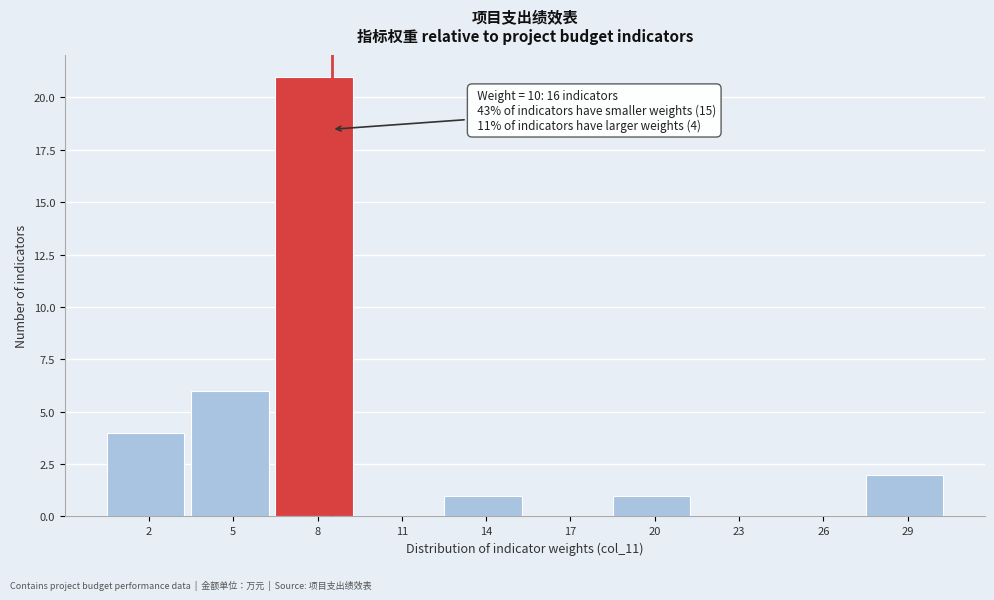

Reading right to left, transcribe all the data shown in this chart.

29=2	26=0	23=0	20=1	17=0	14=1	11=0	8=21	5=6	2=4